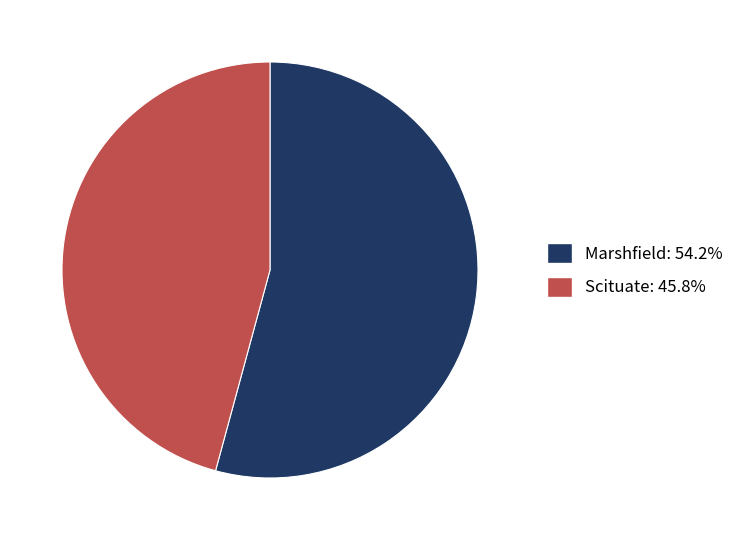

Which category has the biggest portion of the pie?

Marshfield